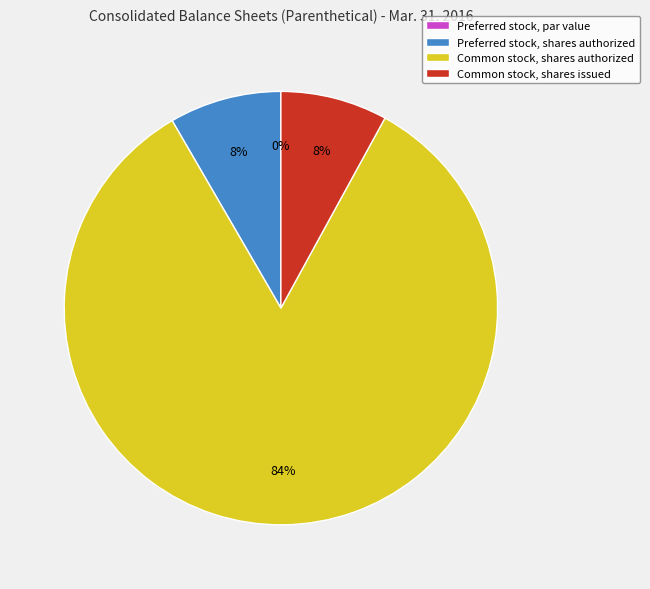

How many slices are in this pie chart?

4